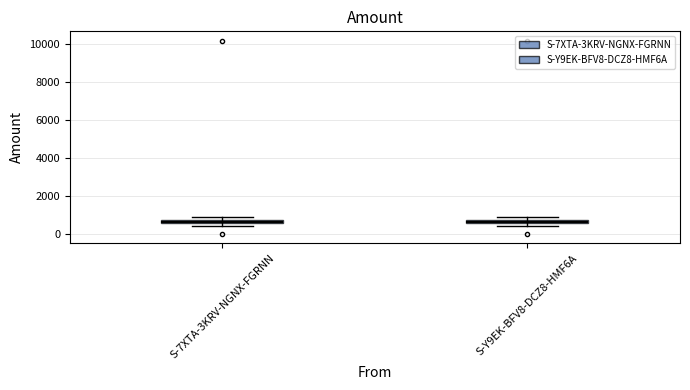

Where is the lower edge of the box for S-7XTA-3KRV-NGNX-FGRNN on the y-axis? The values are not printed on the chart, so give them approximately, as read against the axis.

600